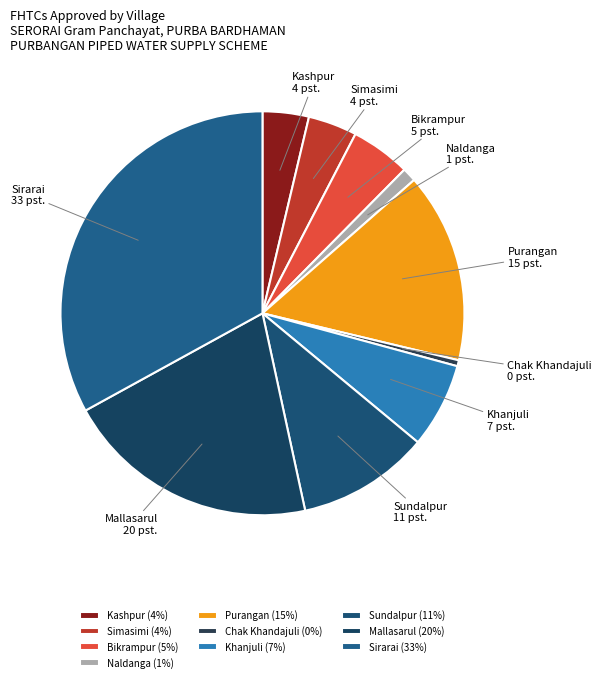

Approximately how many times larger is the value at Sirarai compared to Naldanga?

29.6